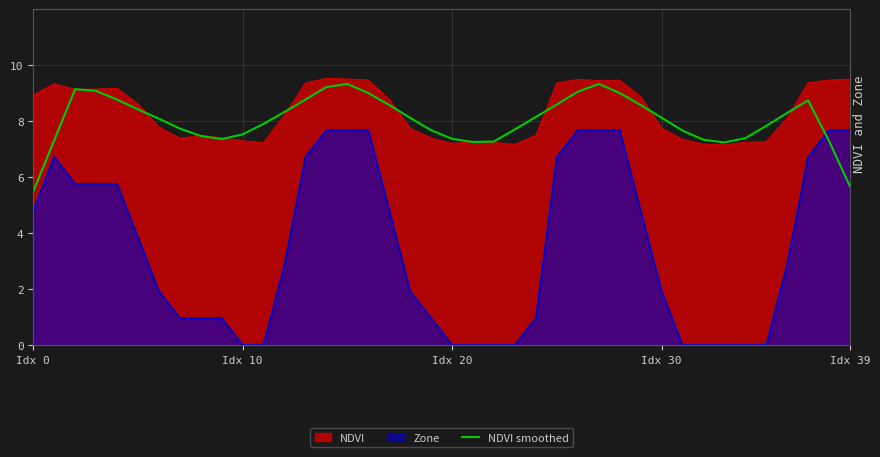

What is the minimum value shown in the chart?

0.0